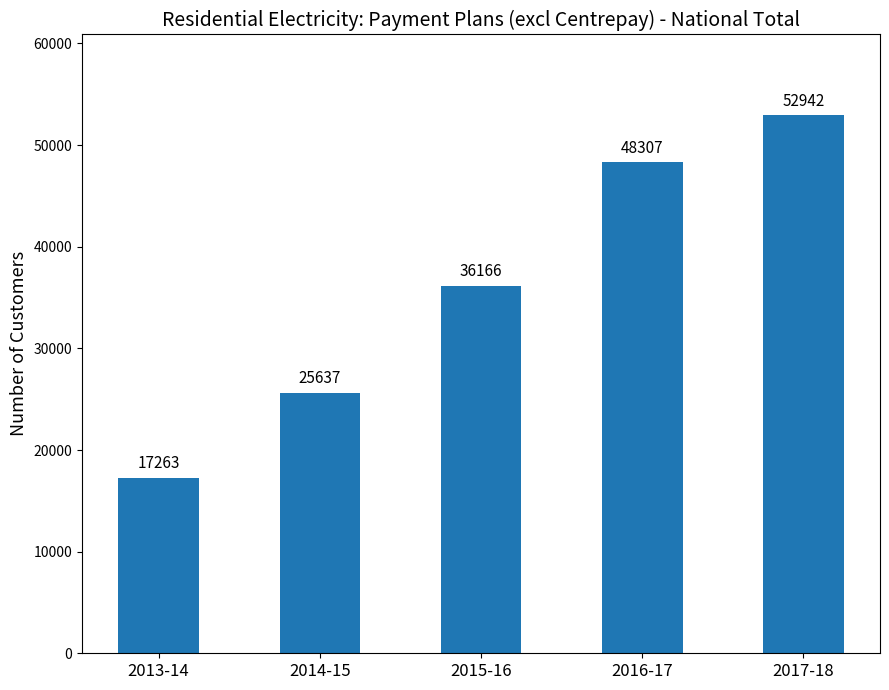

What is the label of the 2nd bar from the right?

2016-17